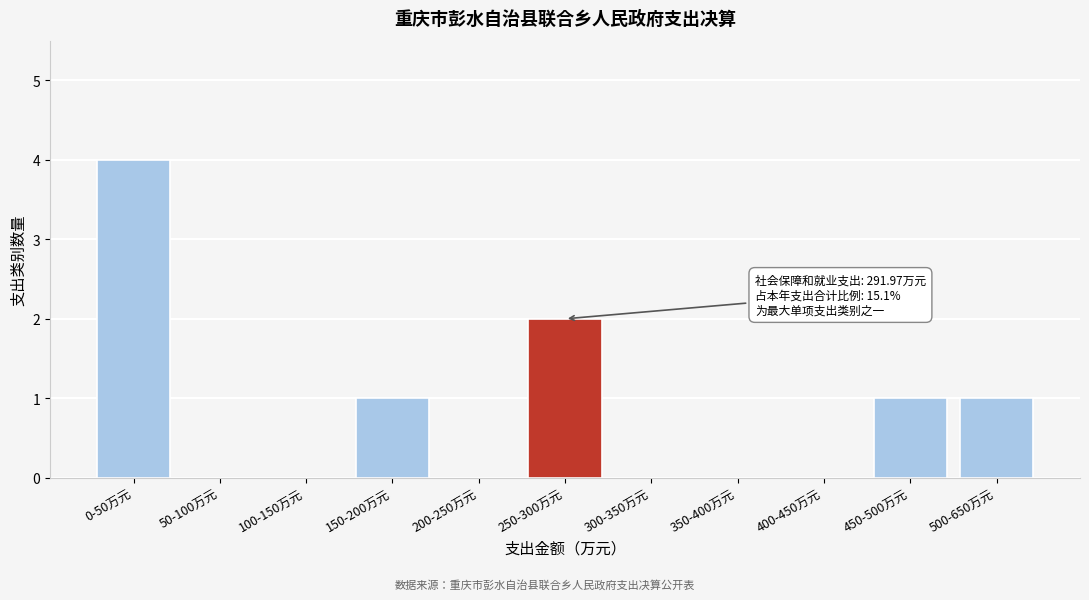

Reading left to right, what are all the values shown in this chart?

0-50万元=4	50-100万元=0	100-150万元=0	150-200万元=1	200-250万元=0	250-300万元=2	300-350万元=0	350-400万元=0	400-450万元=0	450-500万元=1	500-650万元=1